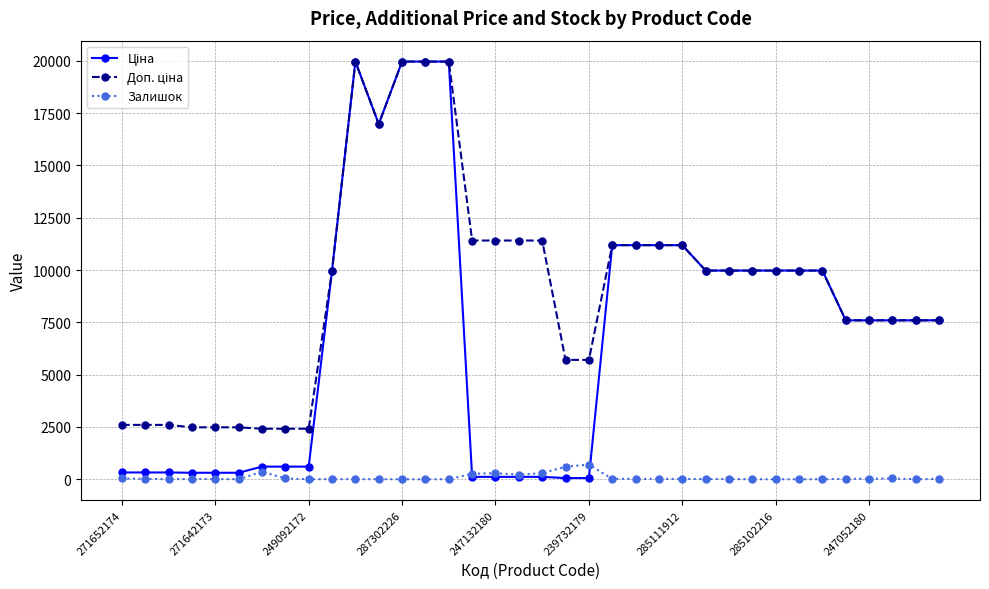

At how many categories does at least one series exceed 18102?

4